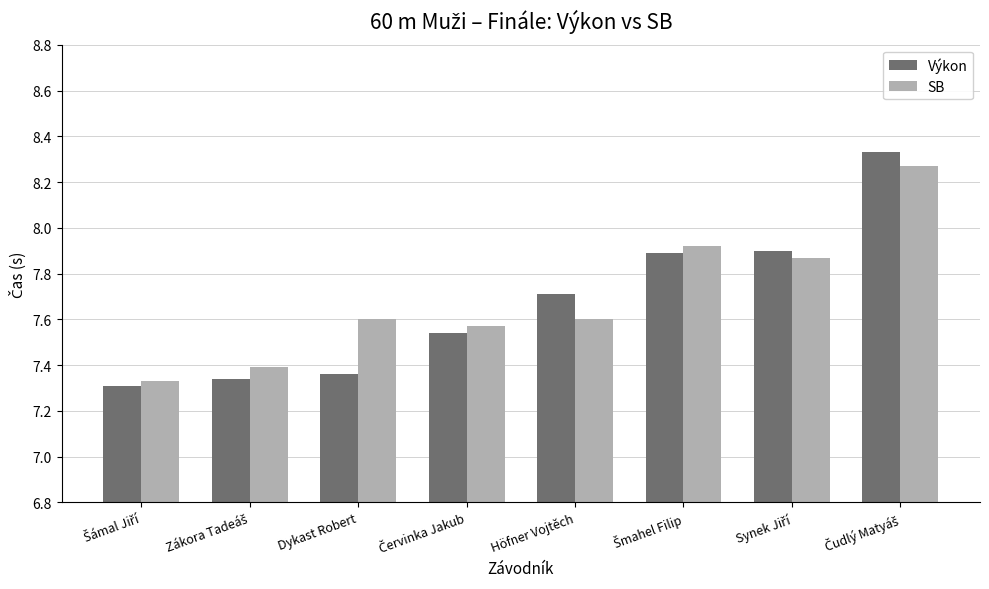

Which series has the largest range (max minus min)?

Výkon